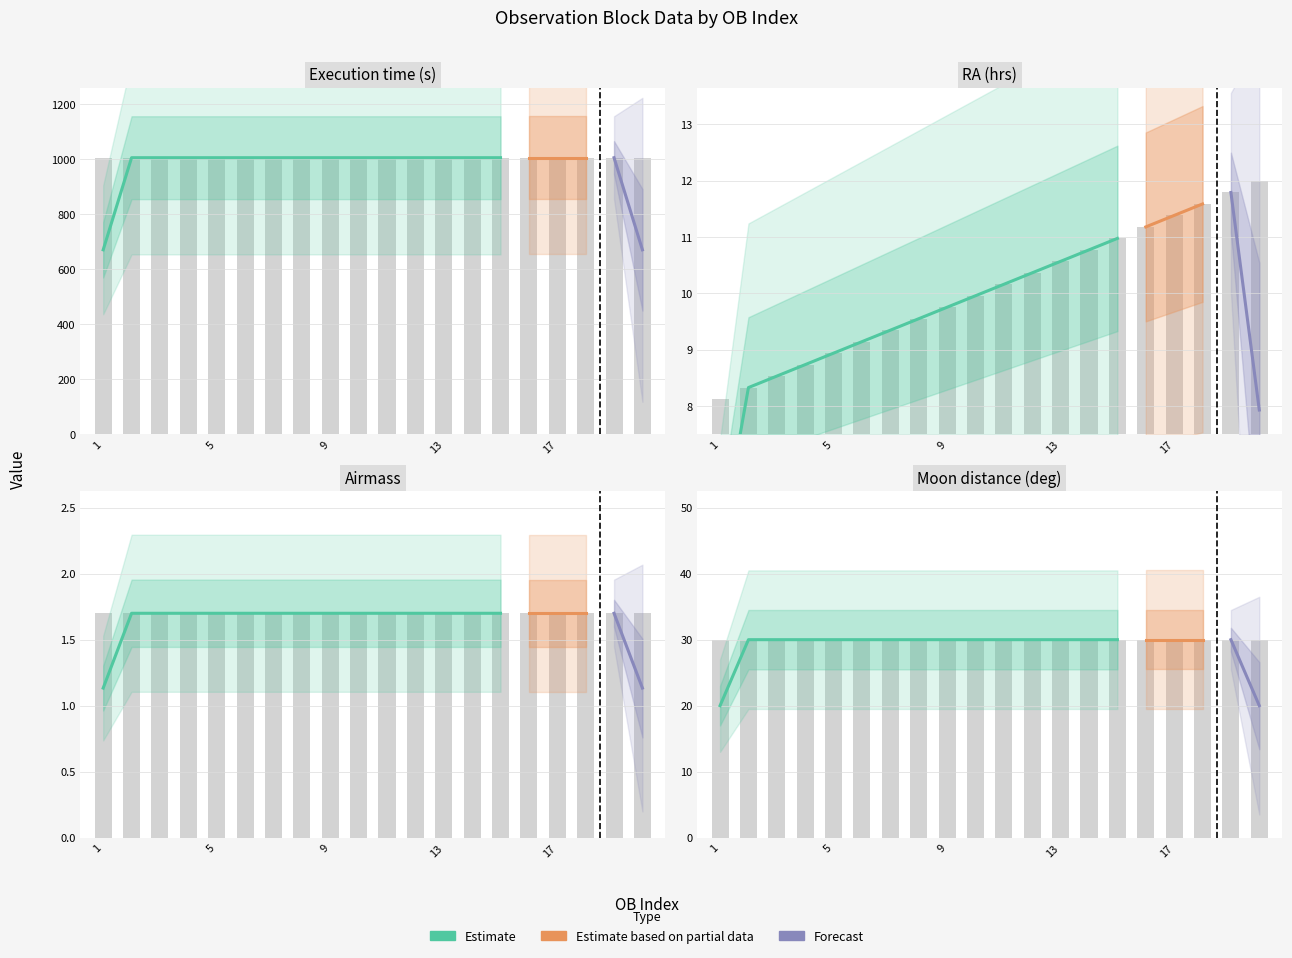

At how many categories does at least one series exceed 246?

20